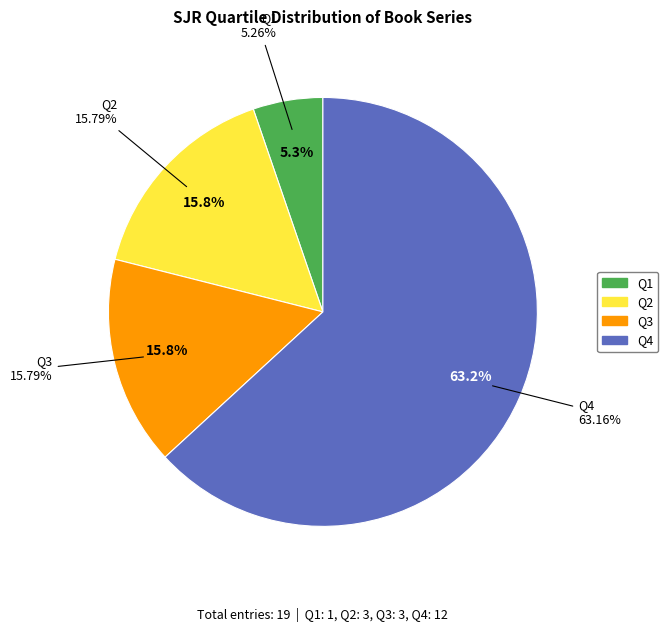

Rank the categories by value from lowest to highest.

Q1, Q2, Q3, Q4